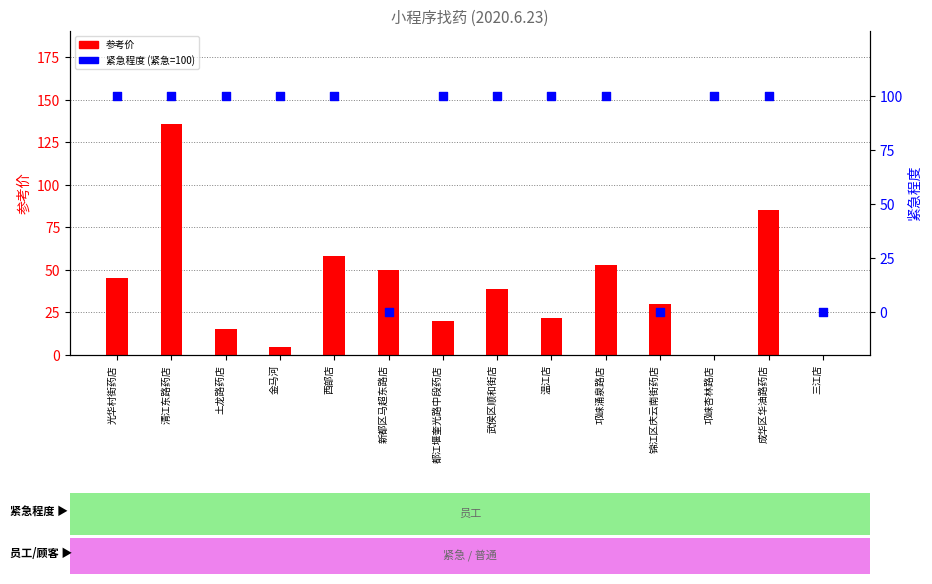

Which series has the largest total across all categories?

紧急程度